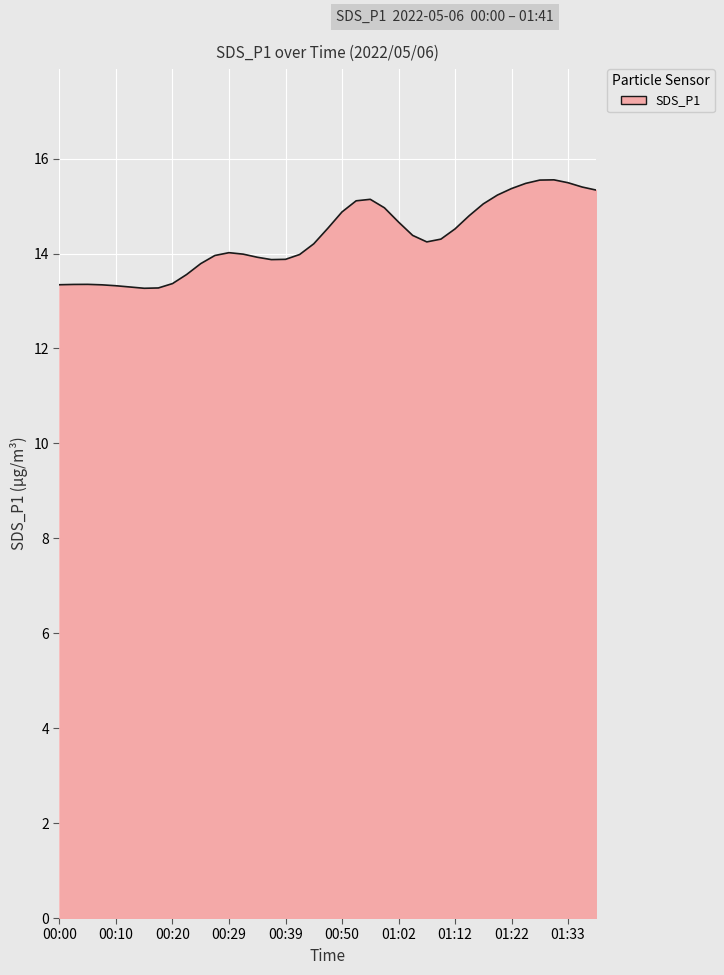

What is the difference between the maximum and second lowest values?

2.3